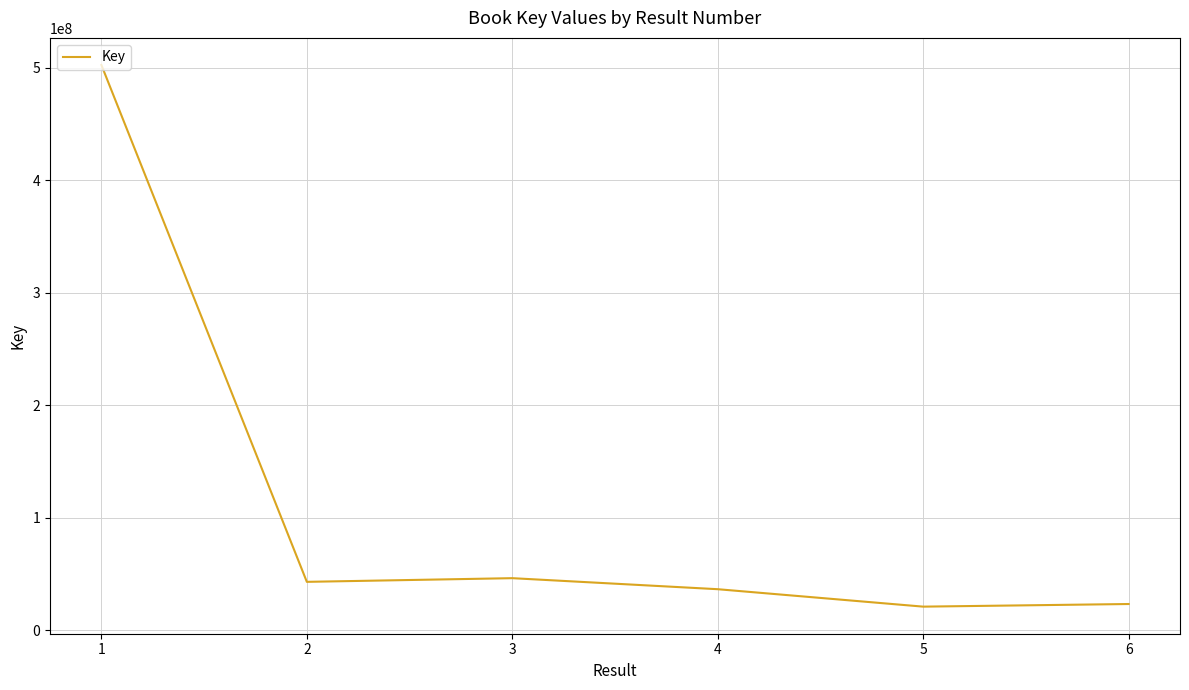

Does the chart display data point markers on the line(s)?

No